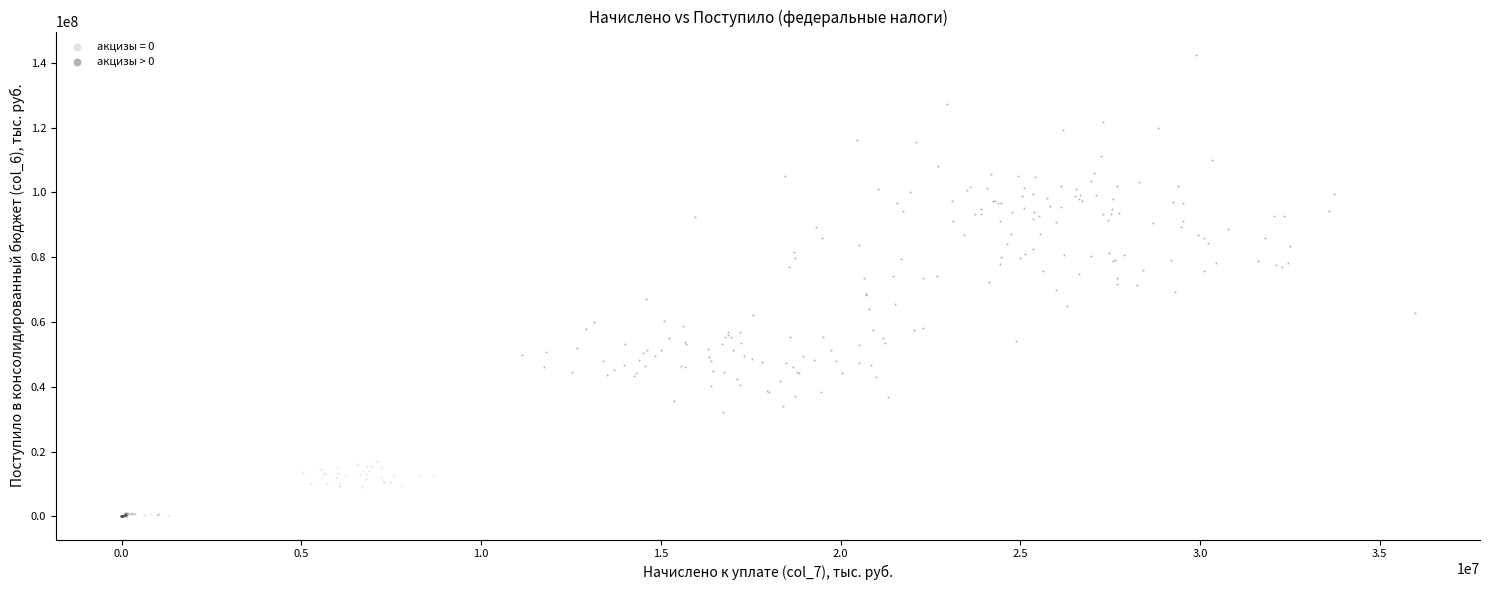

What are all the series names shown in the legend?

акцизы = 0, акцизы > 0